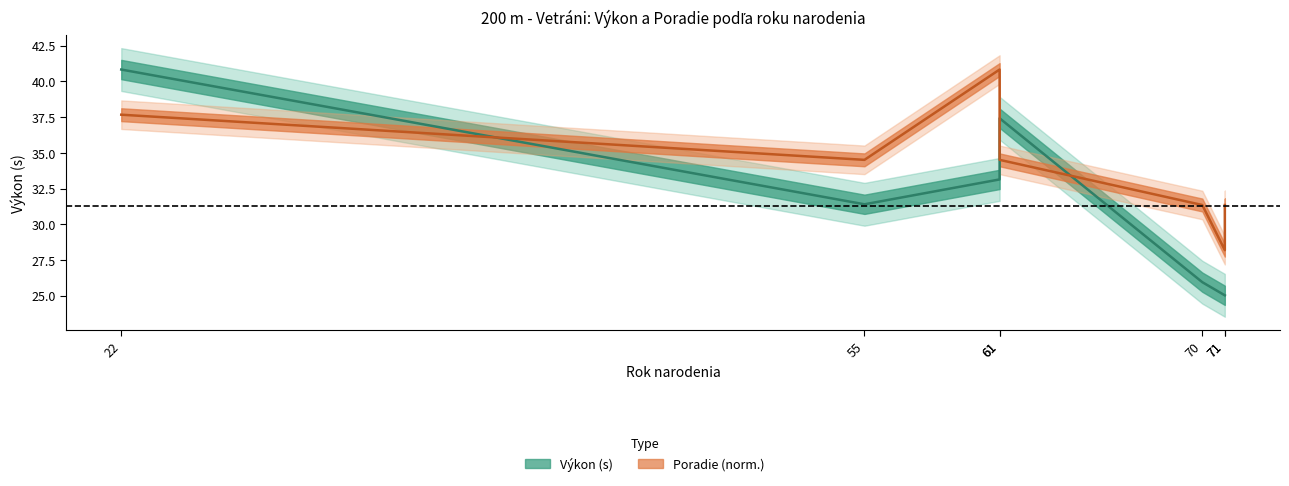

At how many categories does at least one series exceed 25?

7